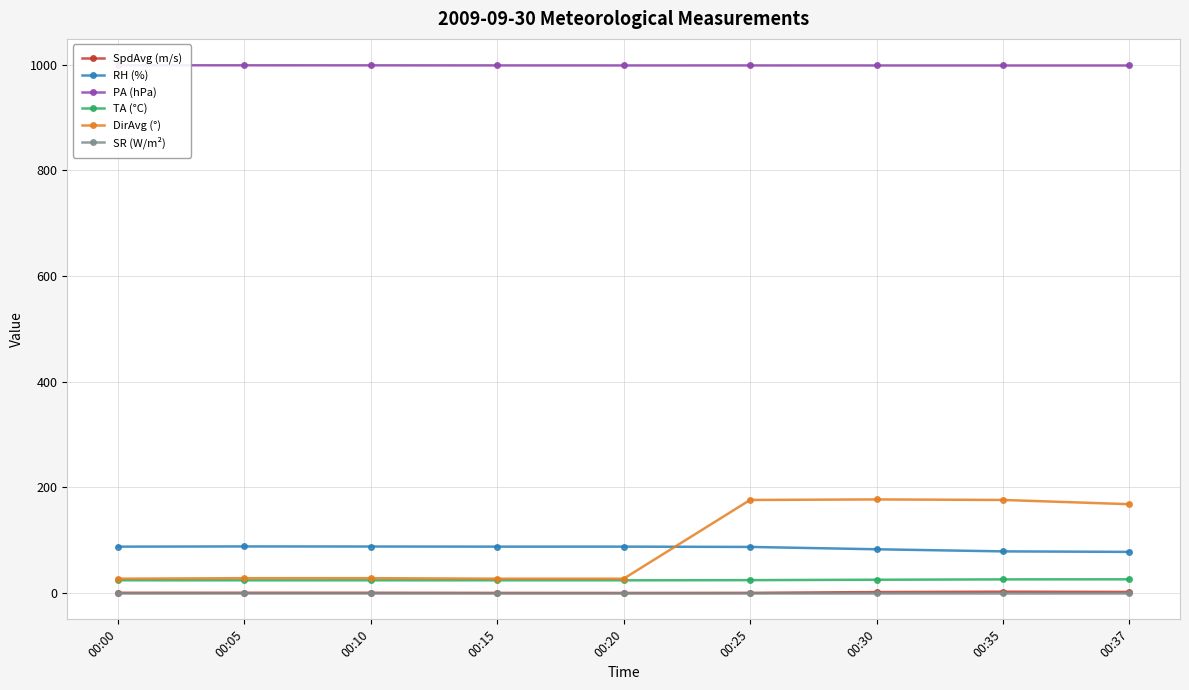

What is the difference between the maximum and minimum values in the TA (°C) series?

1.9